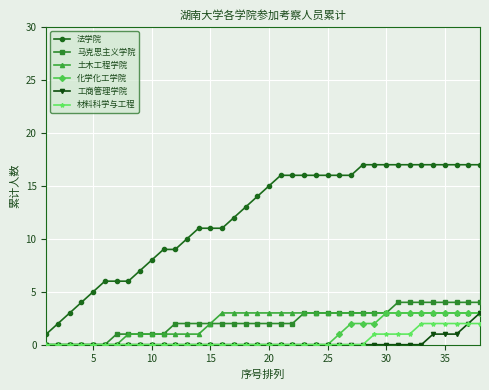

What is the value of the 土木工程学院 point at the 31st from the left?

3